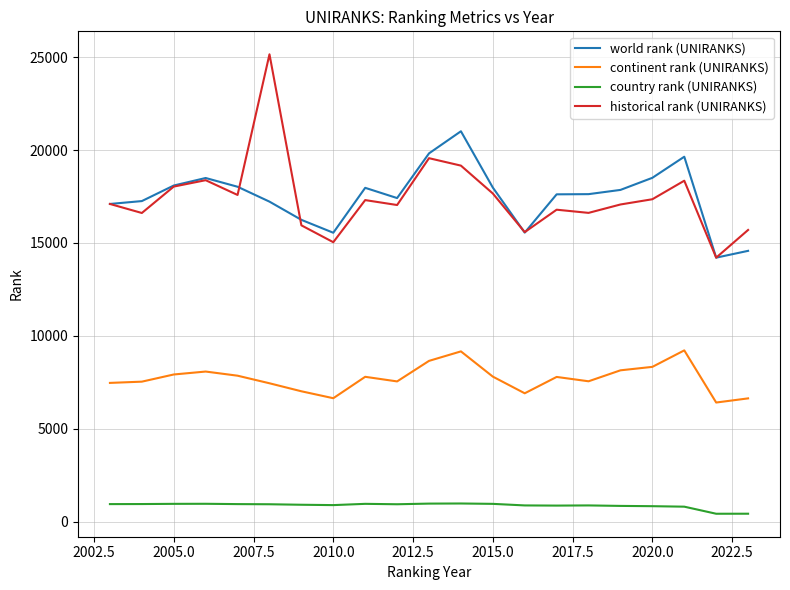

Which series has the largest range (max minus min)?

historical rank (UNIRANKS)